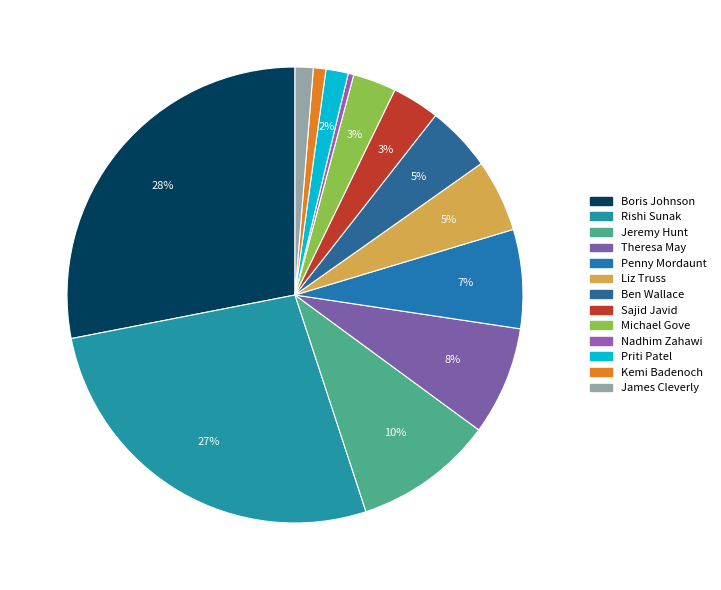

Which has a higher value, Jeremy Hunt or Liz Truss?

Jeremy Hunt